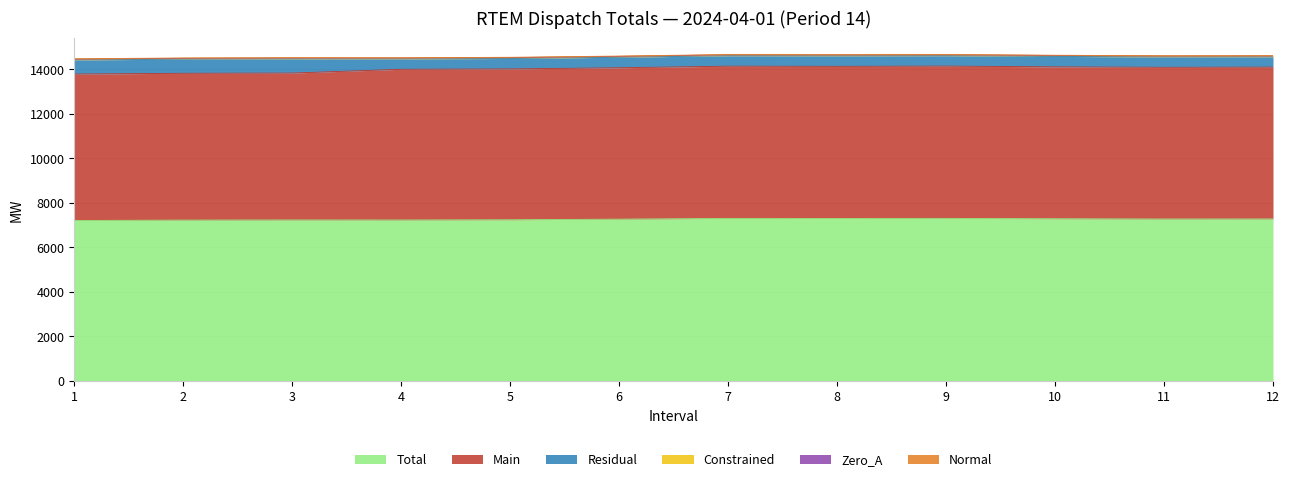

How many categories are shown in the chart?

12